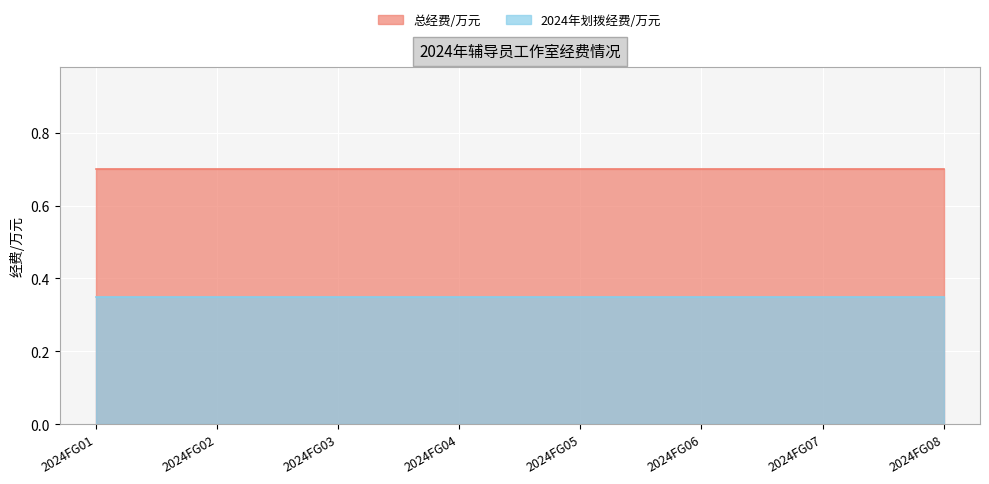

True or false: 总经费/万元 has more than 1 interior local peaks.

False